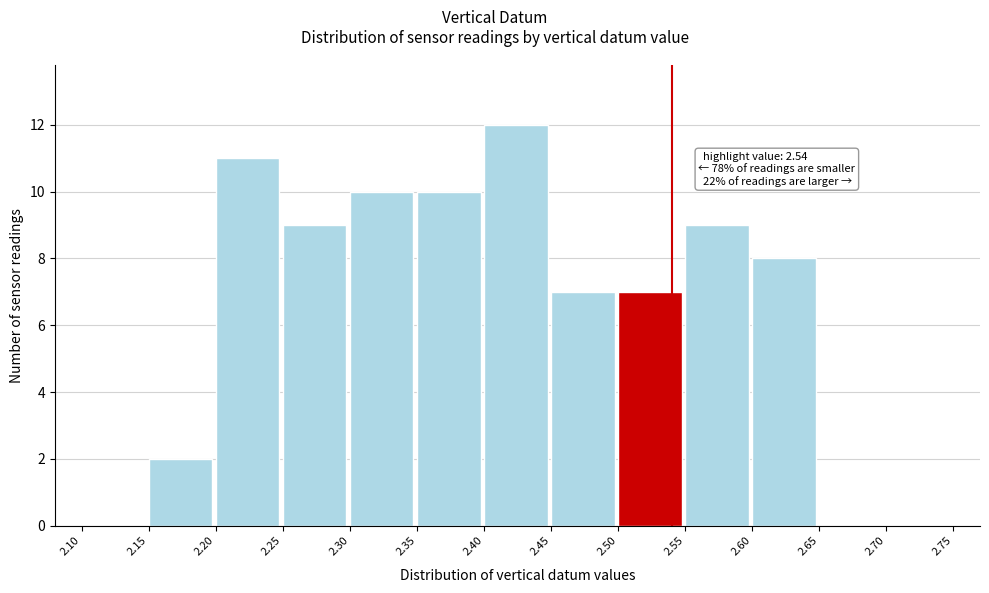

Over which range of the x-axis is the bar tallest?

2.40 to 2.45